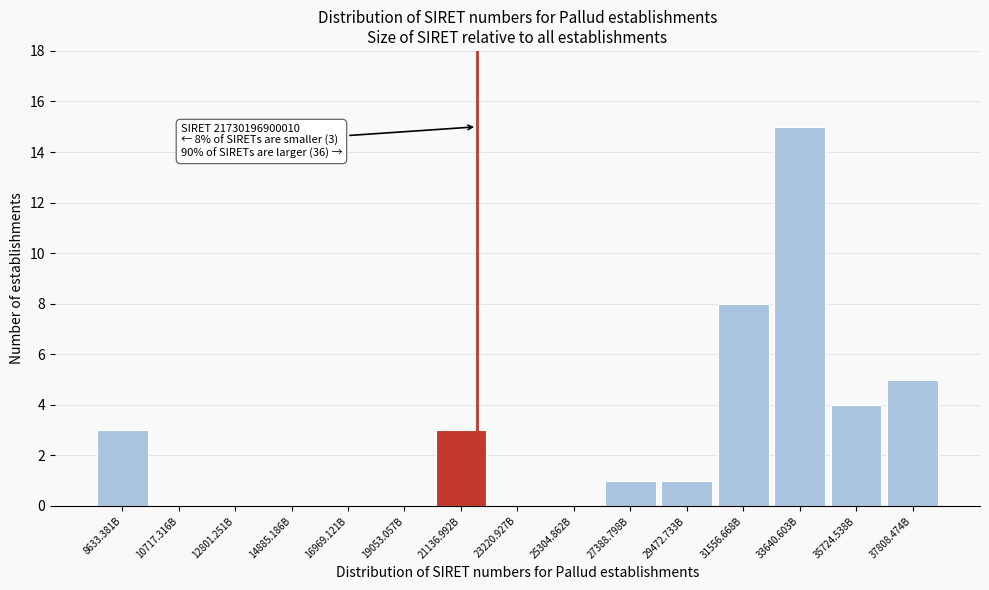

Reading left to right, list all the values displayed in this chart.

8633.381B=3	10717.316B=0	12801.251B=0	14885.186B=0	16969.121B=0	19053.057B=0	21136.992B=3	23220.927B=0	25304.862B=0	27388.798B=1	29472.733B=1	31556.668B=8	33640.603B=15	35724.538B=4	37808.474B=5